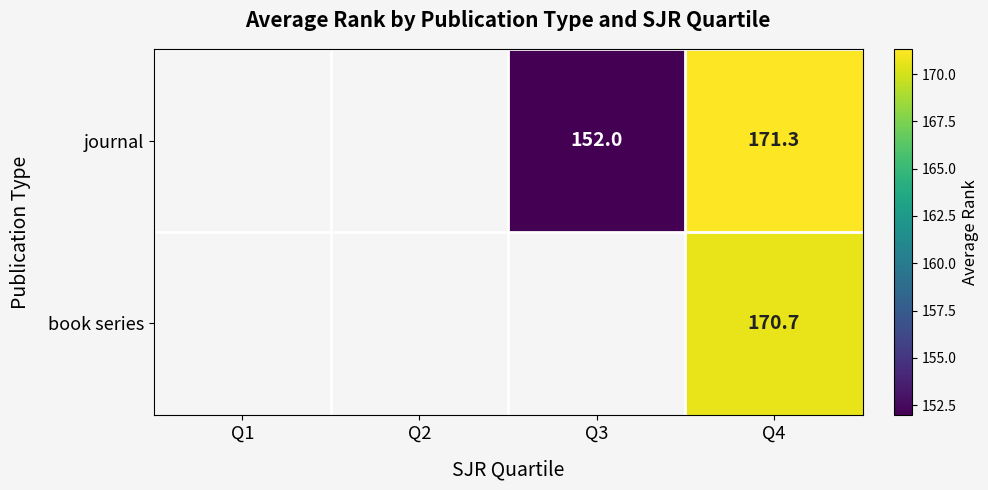

Rank the series at Q4 from lowest to highest value.

book series, journal